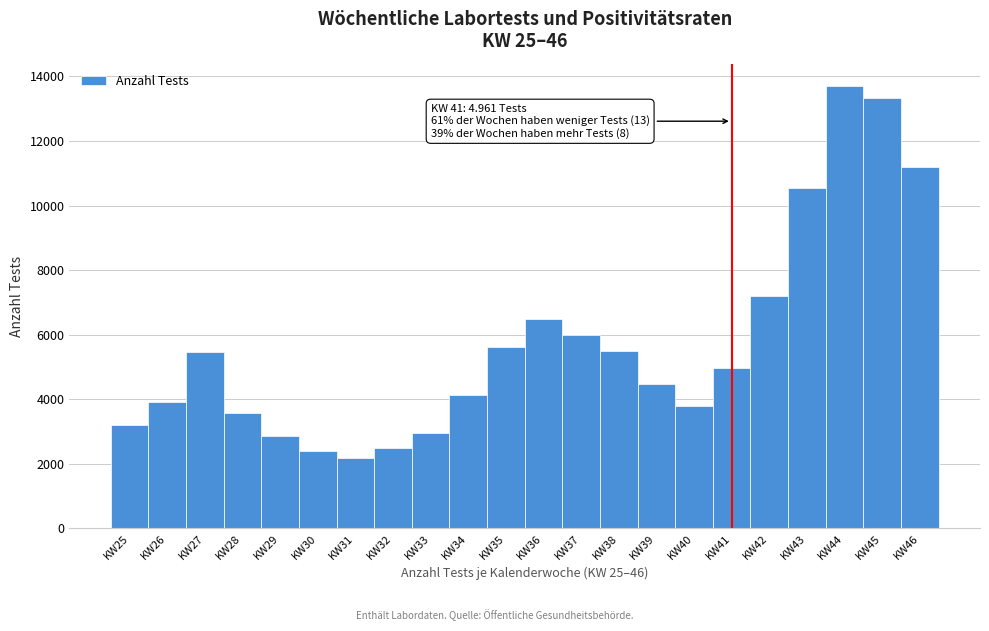

Where is the data nearest to the value 7941?

KW42